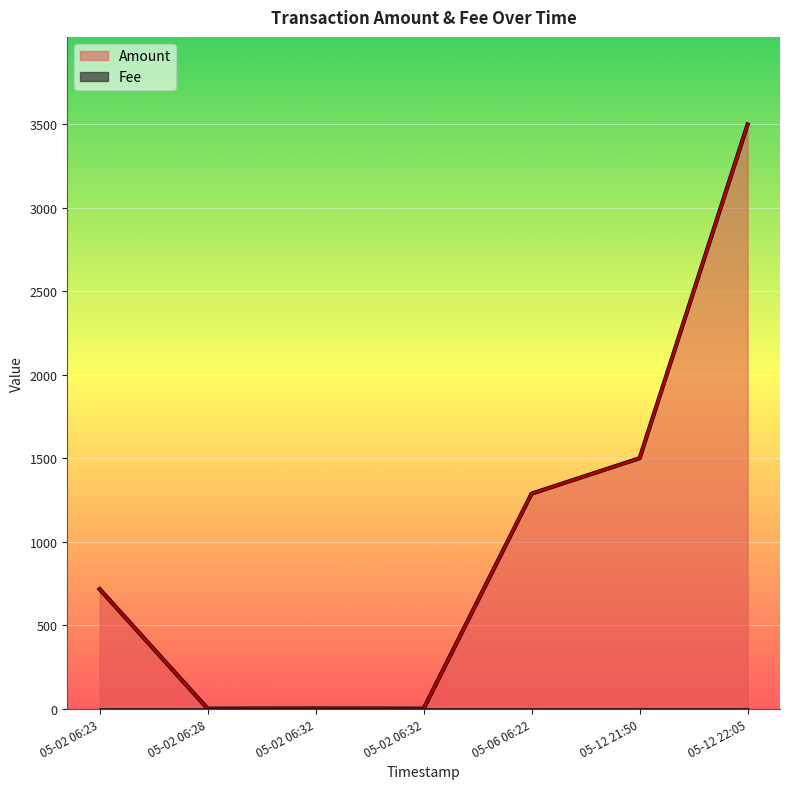

What is the label of the 5th point from the right?

05-02 06:32